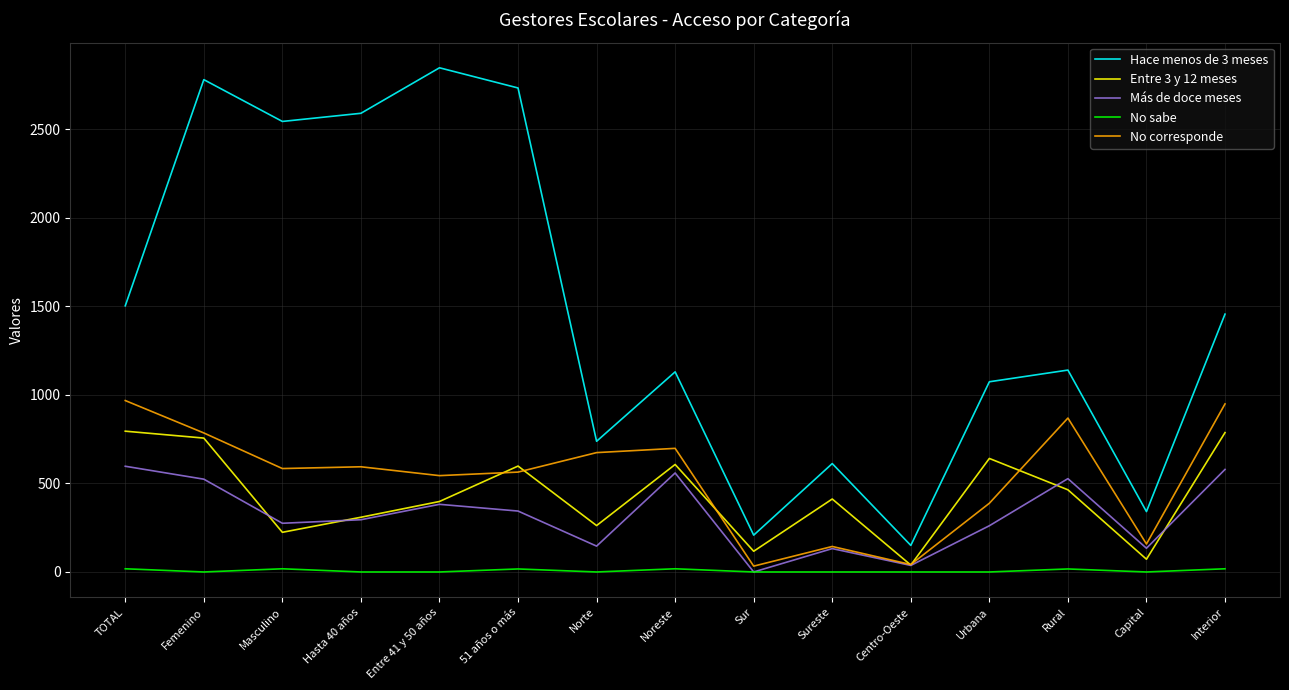

What is the maximum value for Hace menos de 3 meses?

2847